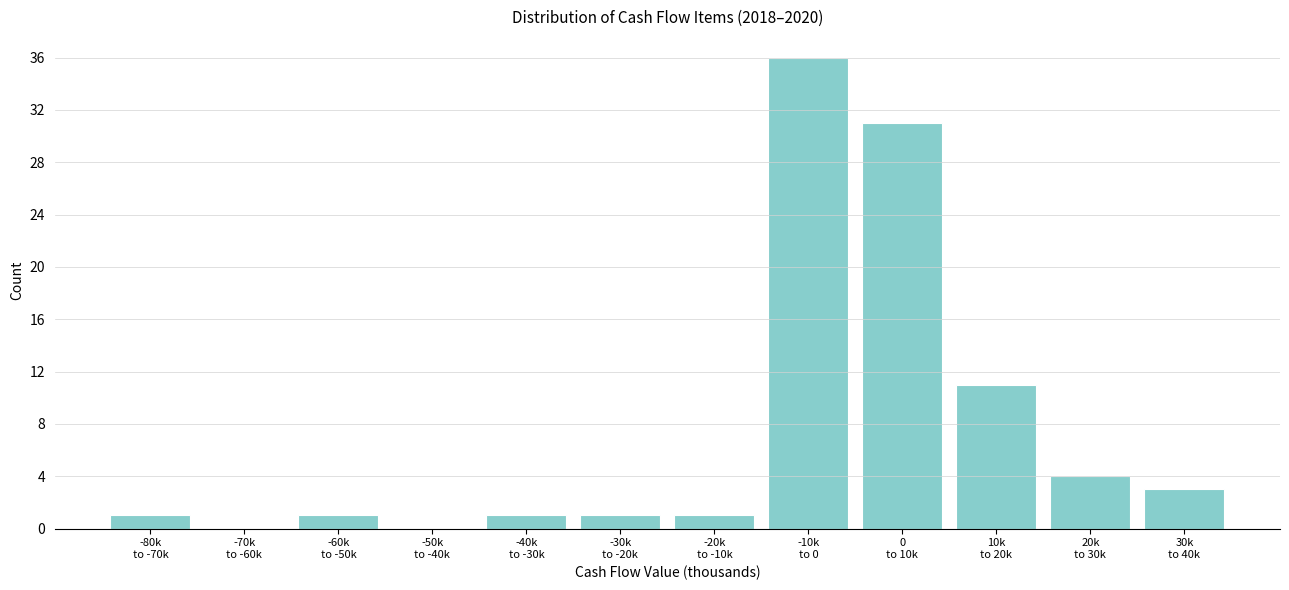

What is the maximum value shown in the chart?

36